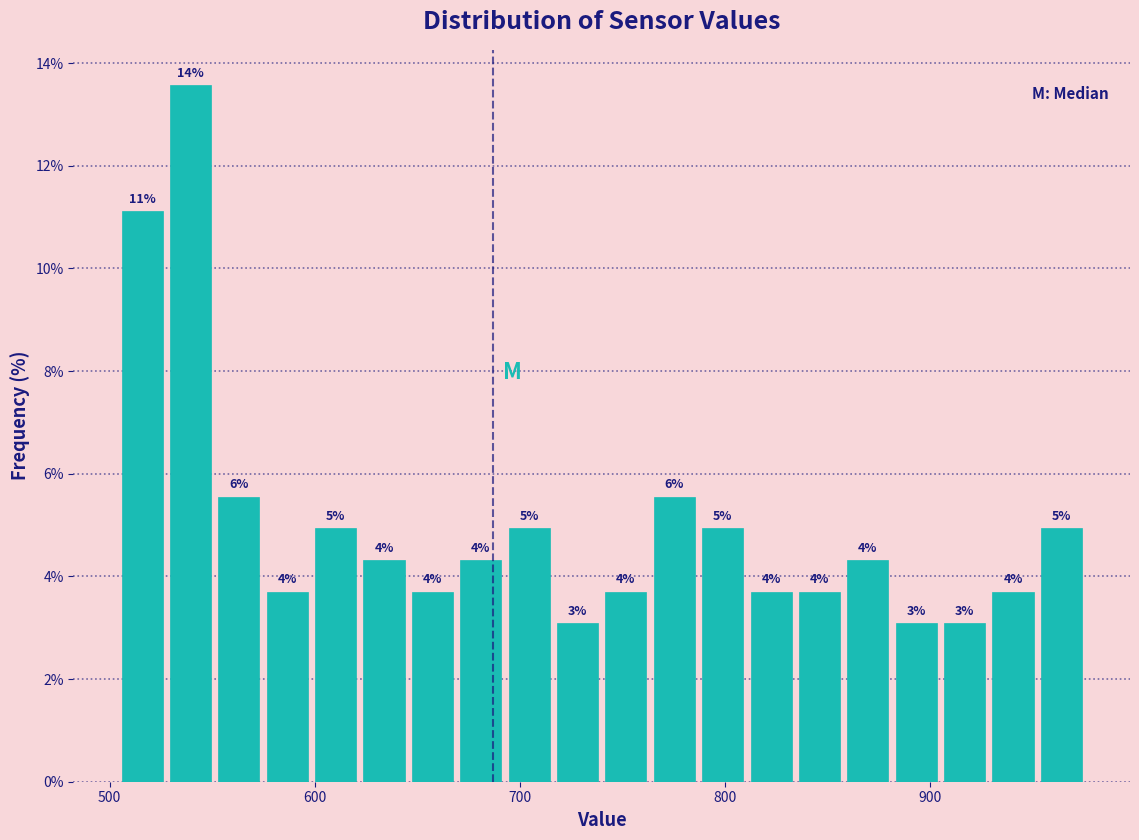

Around what value on the x-axis is the tallest bar? Give the approximate position of its centre, as read against the axis.

540